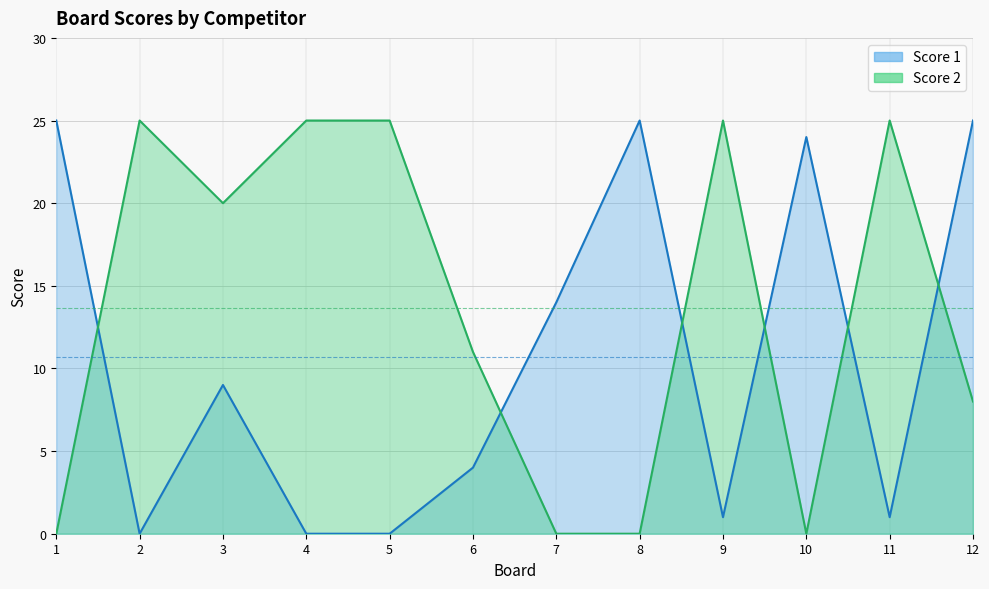

At how many categories does at least one series exceed 11?

11